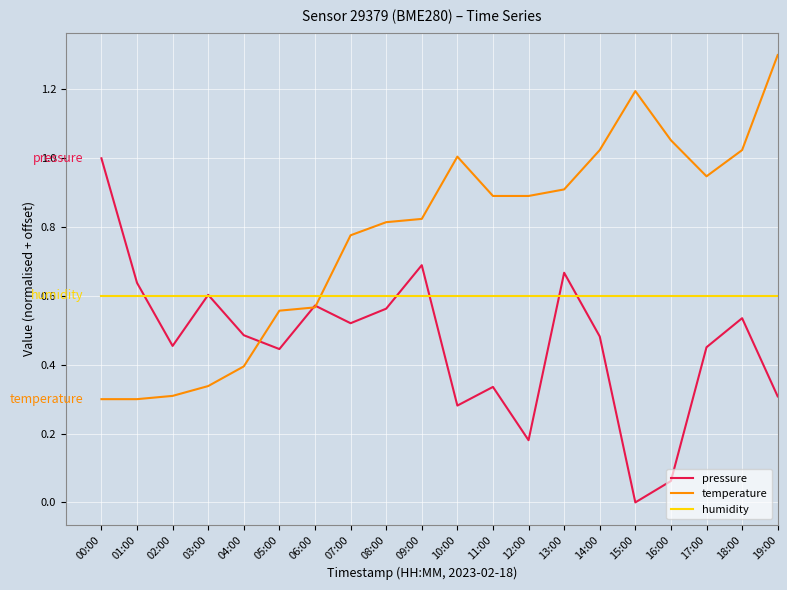

How many lines are shown in the chart?

3